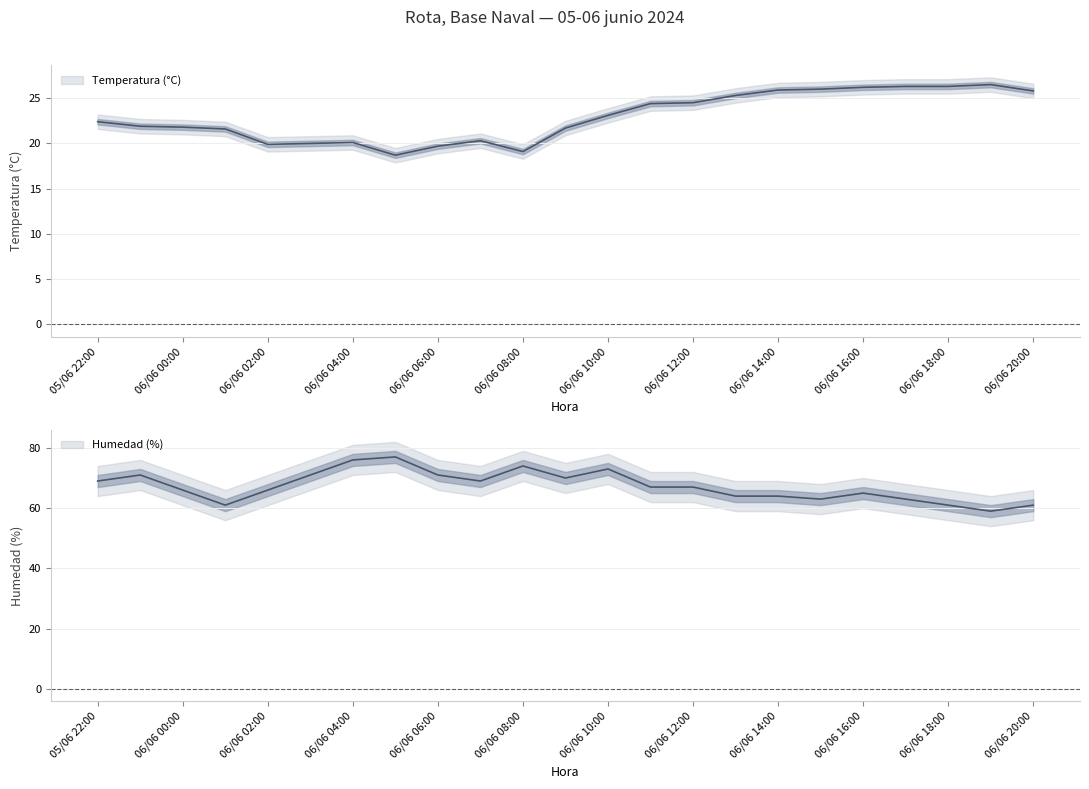

How many data points in Temperatura (°C) are above 22?

12